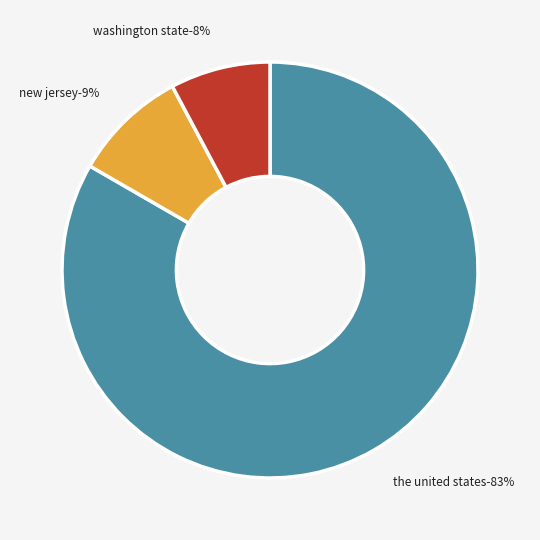

Is it true that Populist Party of Washington State is 8% of the pie?

True